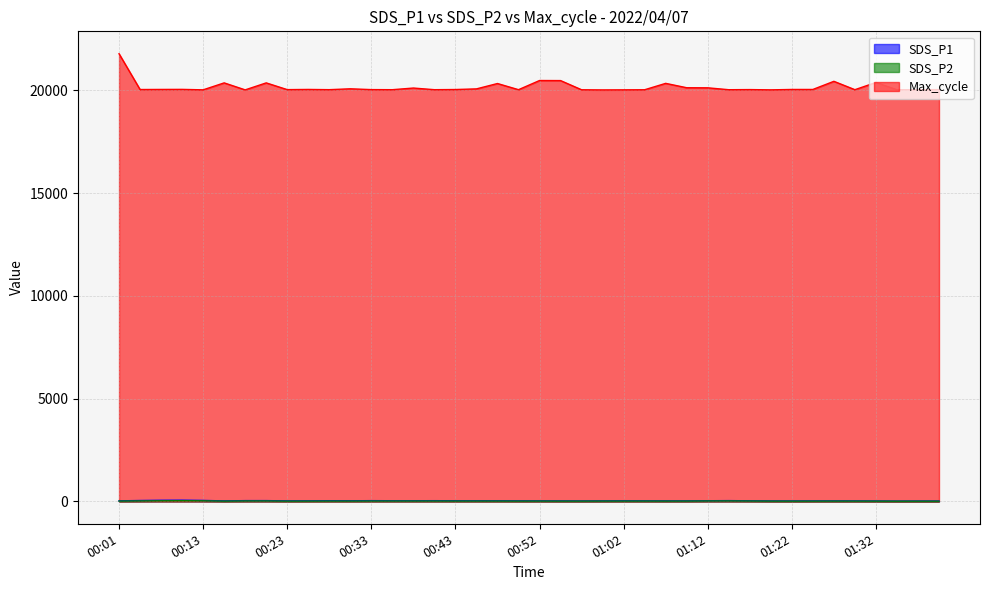

Which category has the lowest value across all series?

01:34